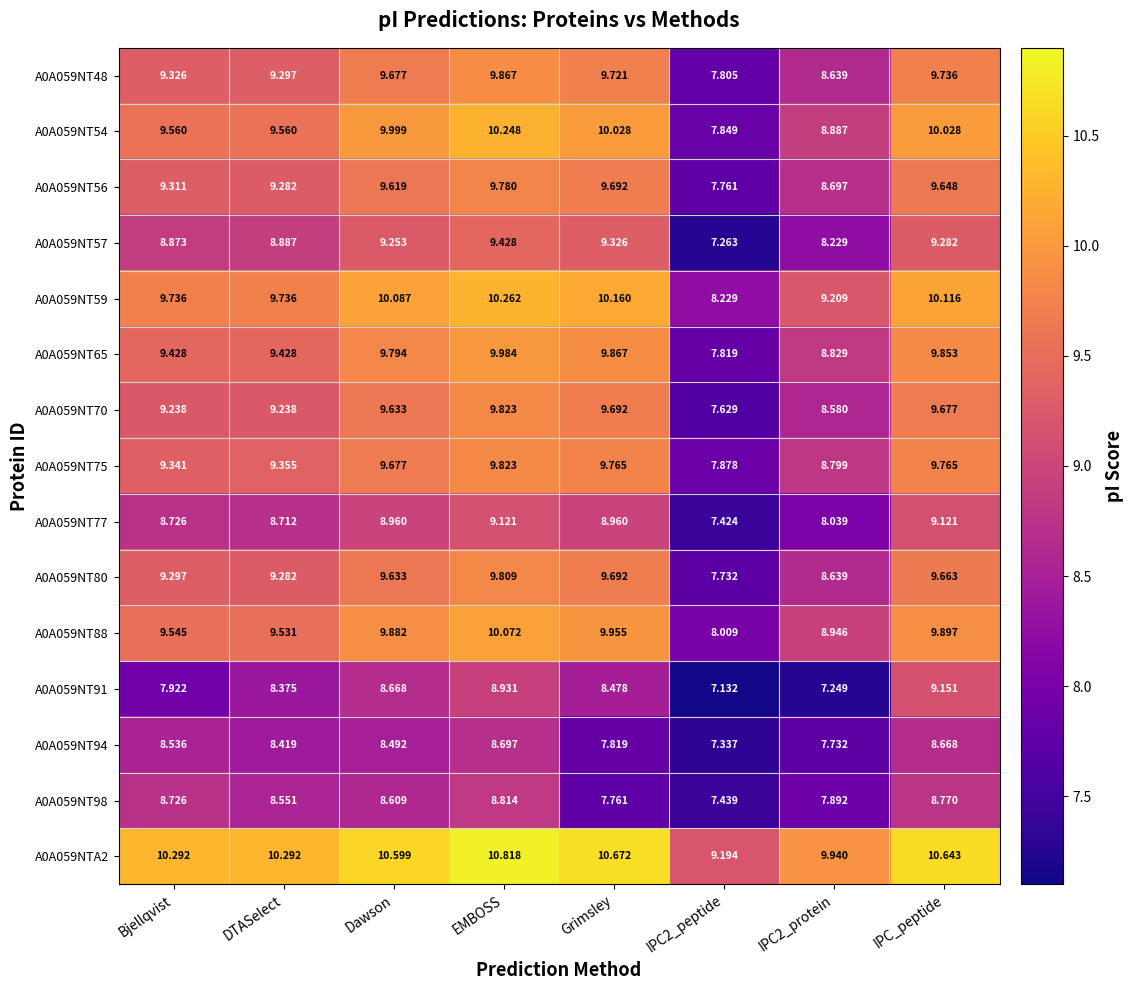

At which label does A0A059NT75 first exceed 9?

Bjellqvist